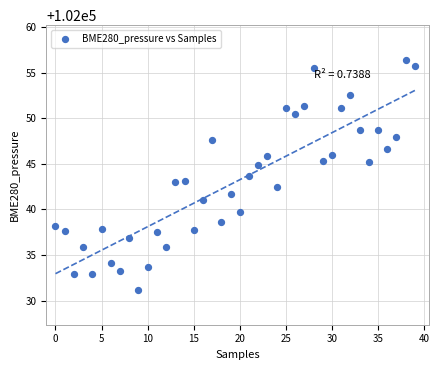

How many data points are displayed?

40